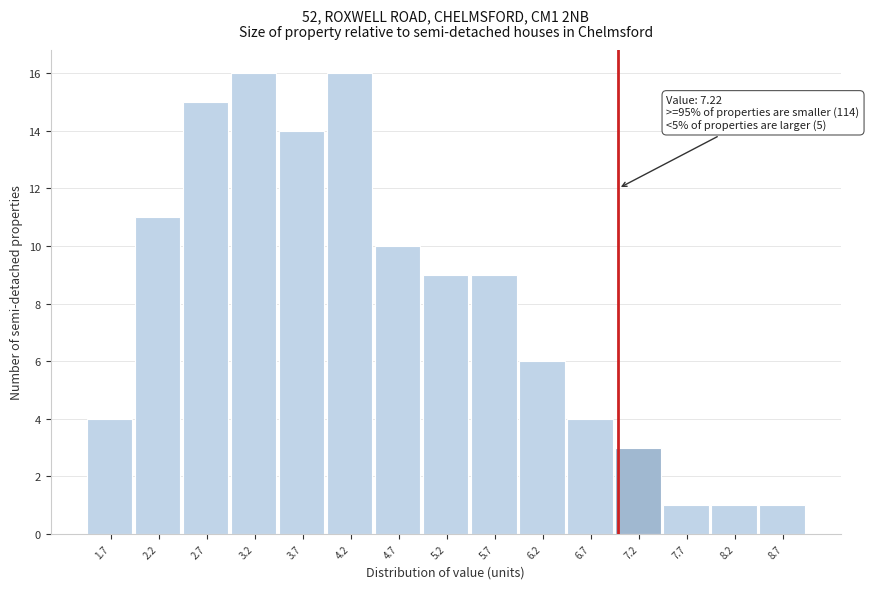

Reading left to right, list all the values displayed in this chart.

4	11	15	16	14	16	10	9	9	6	4	3	1	1	1